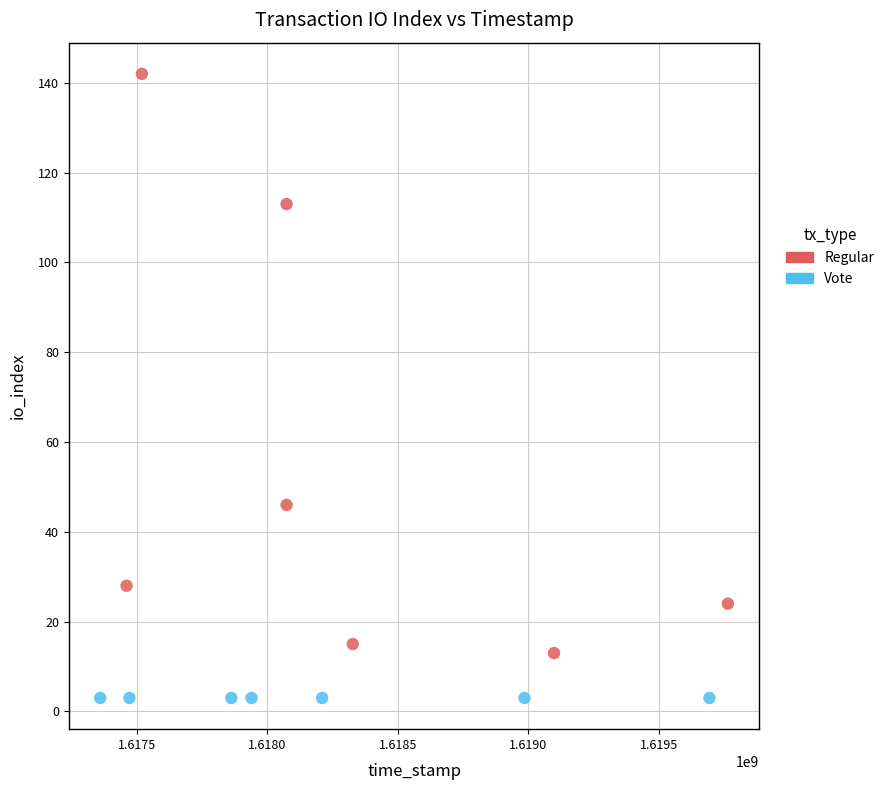

What are all the series names shown in the legend?

Regular, Vote